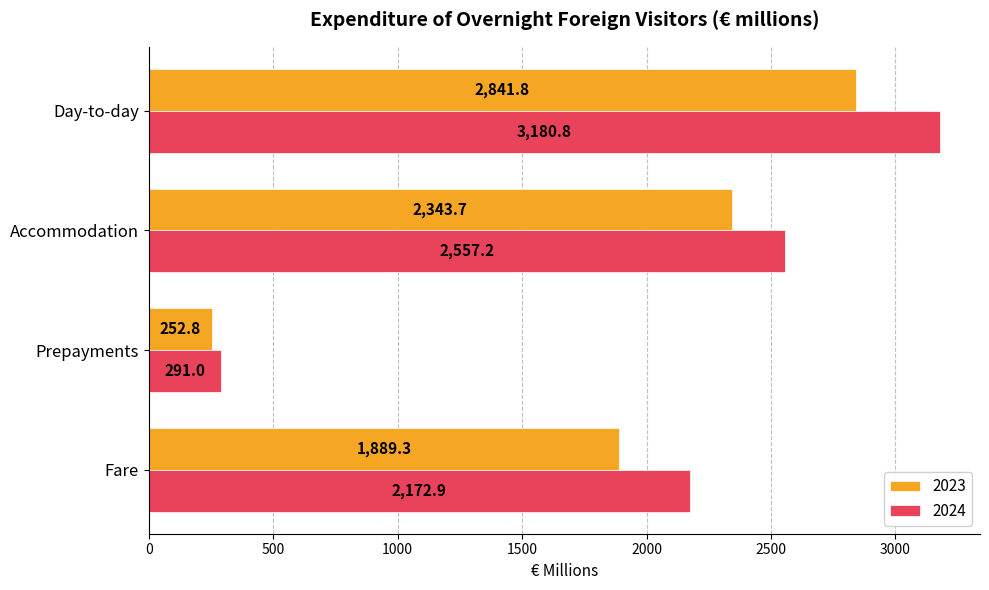

Is it true that 2024 equals 5164.3 at Day-to-day?

False